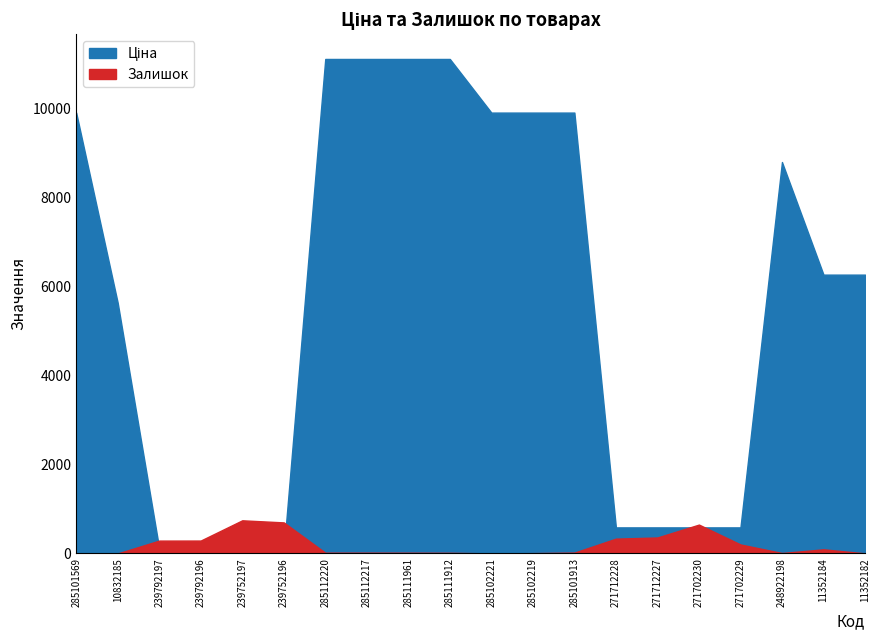

Which has a higher value, 271702230 or 11352182?

11352182